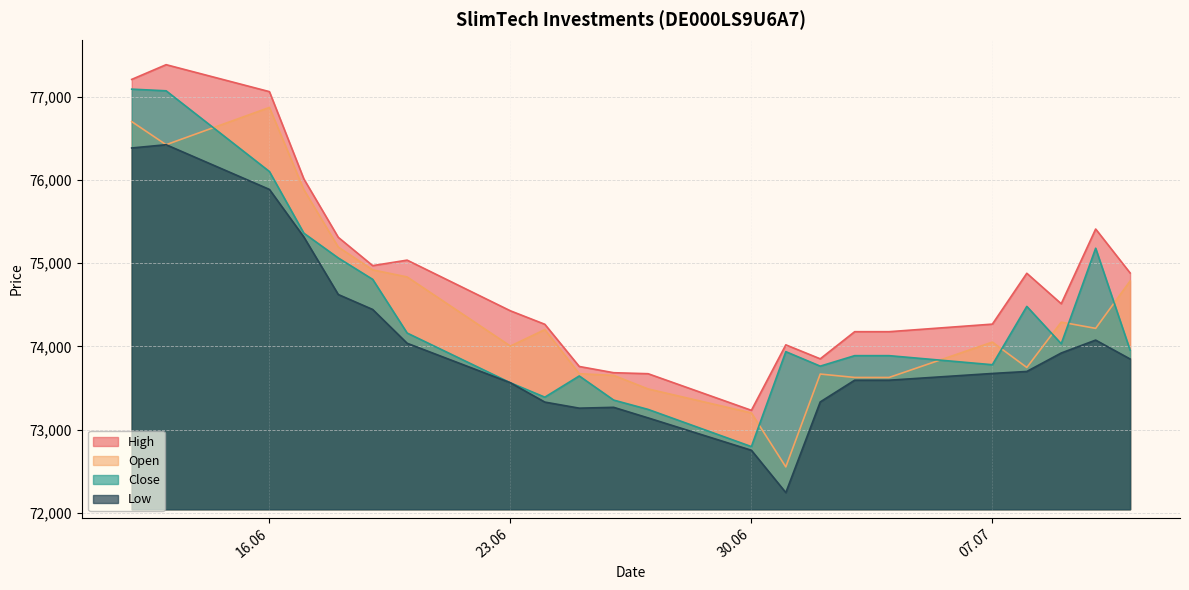

Which has a higher value, 20.06.2025 or 18.06.2025?

18.06.2025